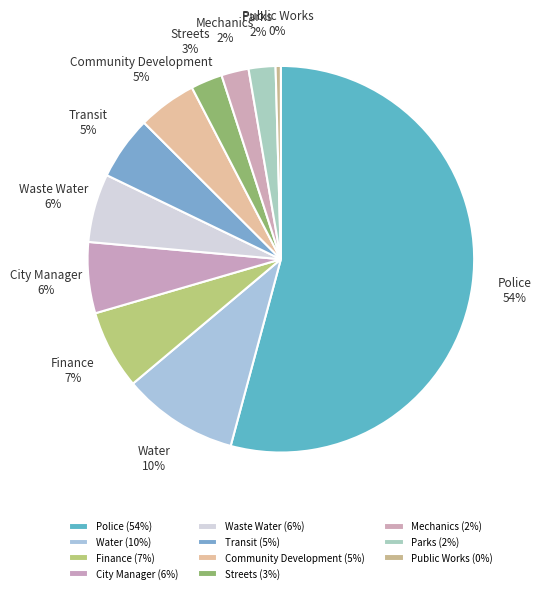

Is there a majority slice in this chart?

Yes